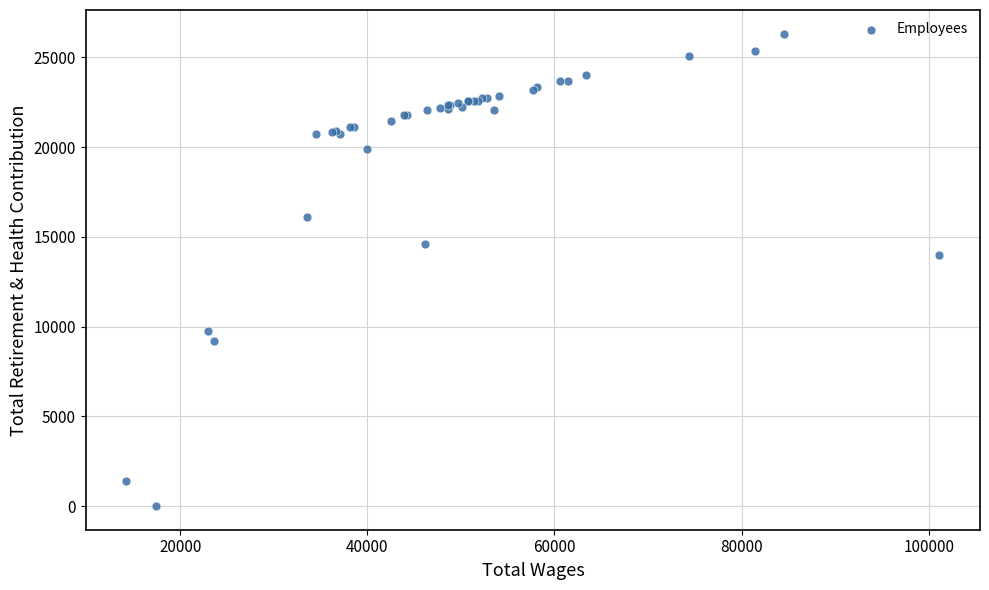

What Y value in the scatter plot is closest to 13159?

13986